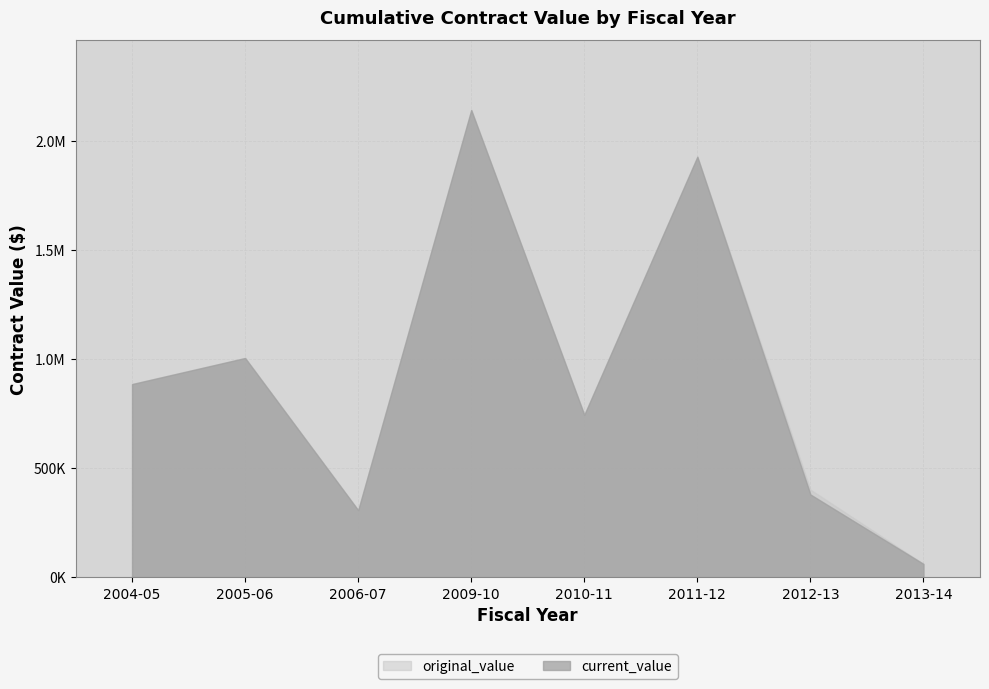

At which category is the sum across all series the highest?

2009-10